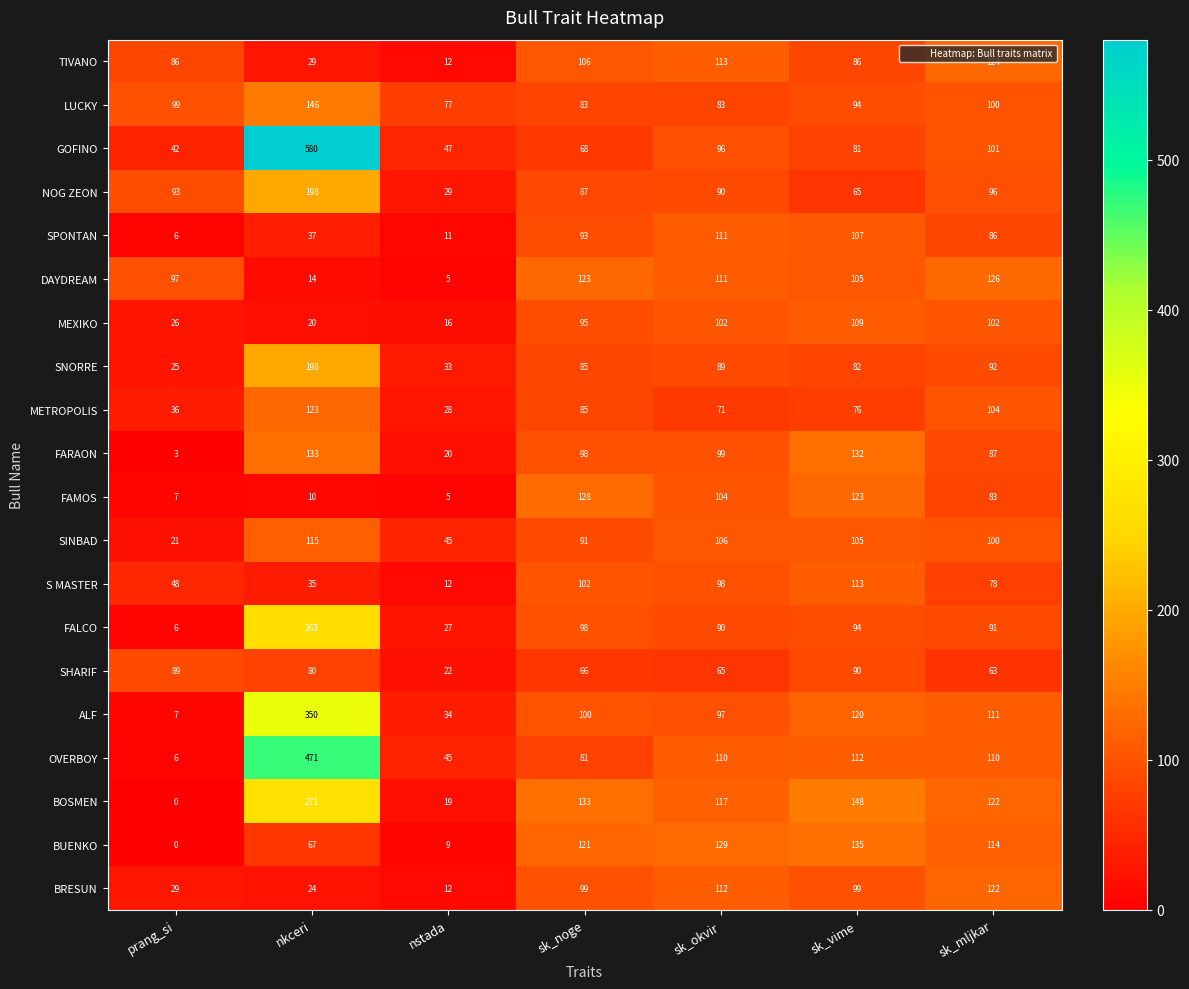

How many data points does each series have?

7